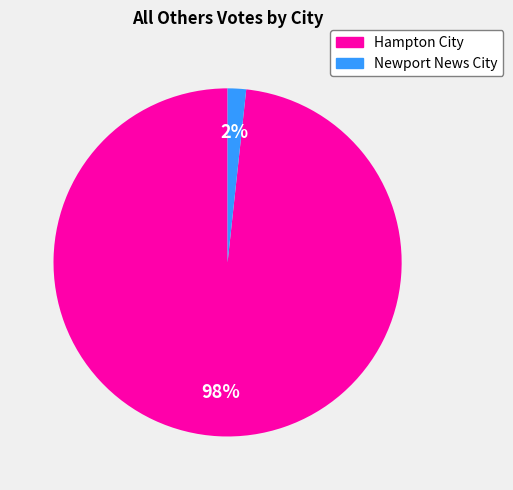

Which has a higher value, Hampton City or Newport News City?

Hampton City